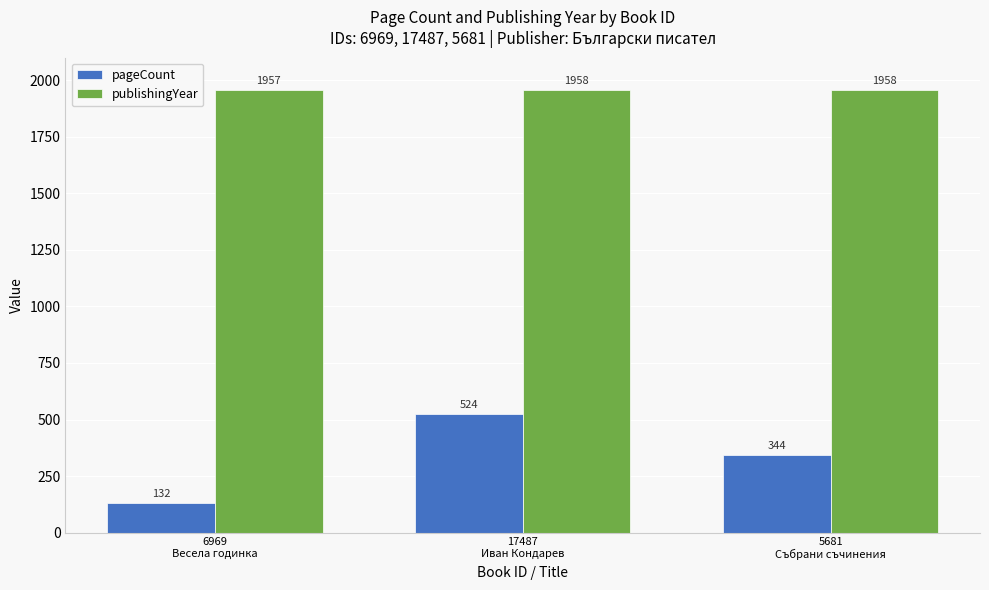

What are all the series names shown in the legend?

pageCount, publishingYear